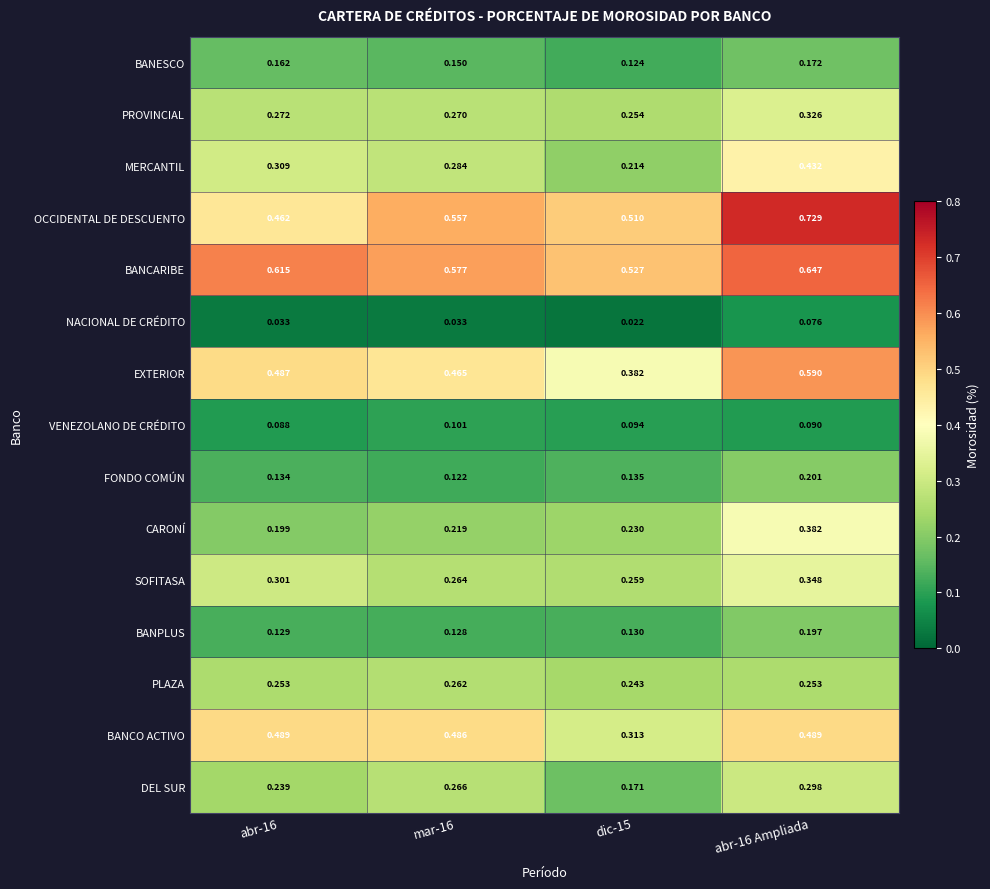

Which series has the largest range (max minus min)?

OCCIDENTAL DE DESCUENTO